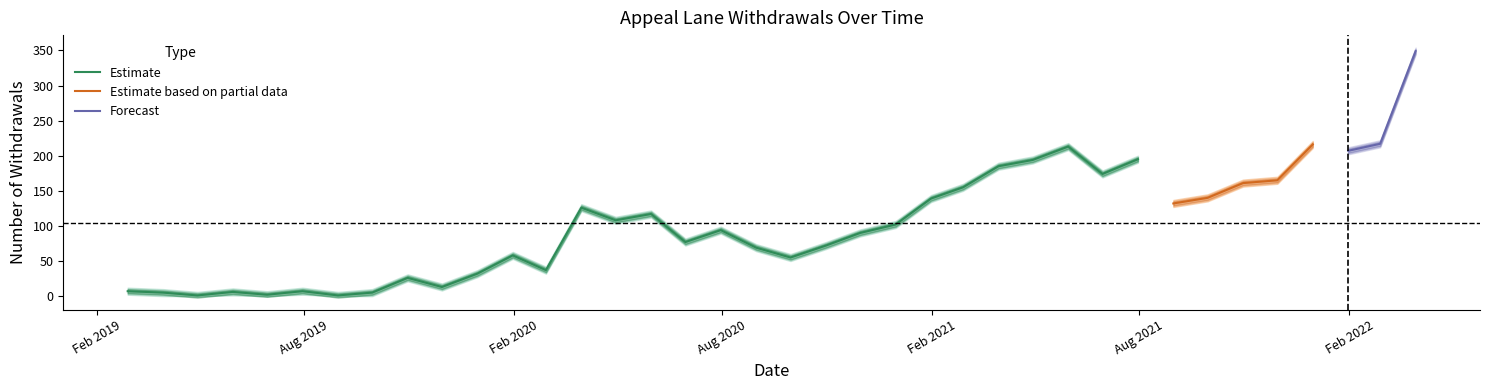

How many data points in Appeal_upper are above 107?

18